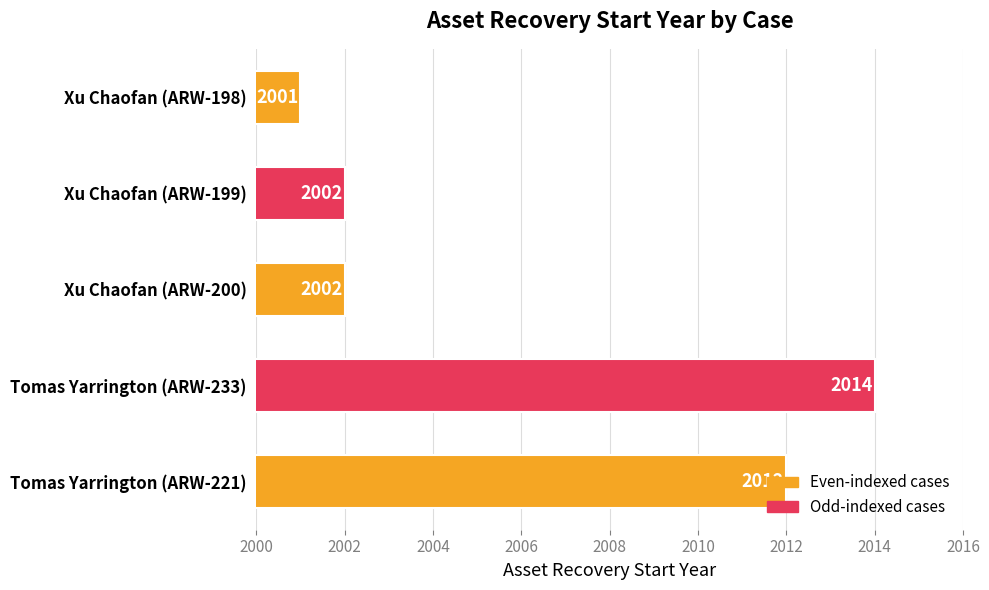

What is the difference between the values at Tomas Yarrington (ARW-233) and Xu Chaofan (ARW-199)?

12